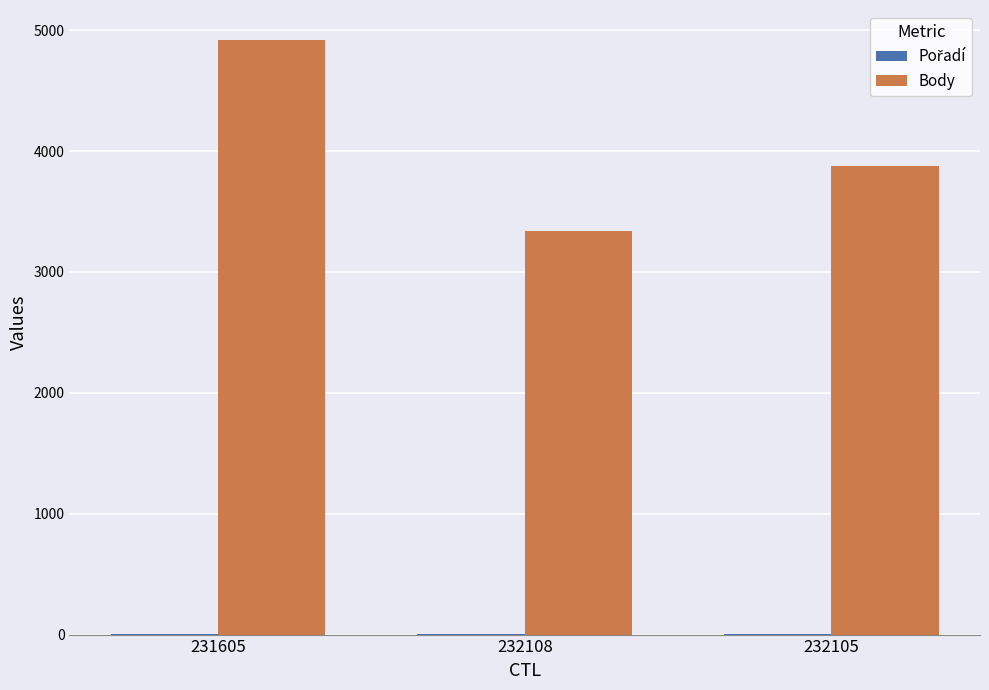

Which series has the largest total across all categories?

Body